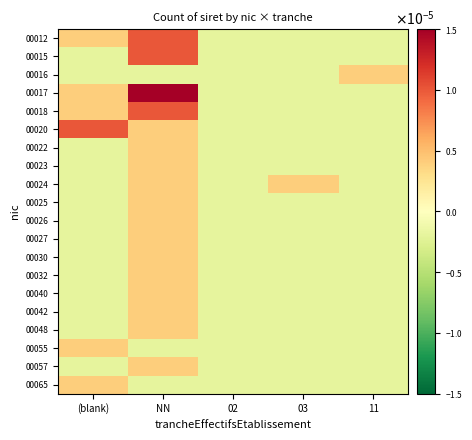

At which category does the chart reach its peak across all series?

NN